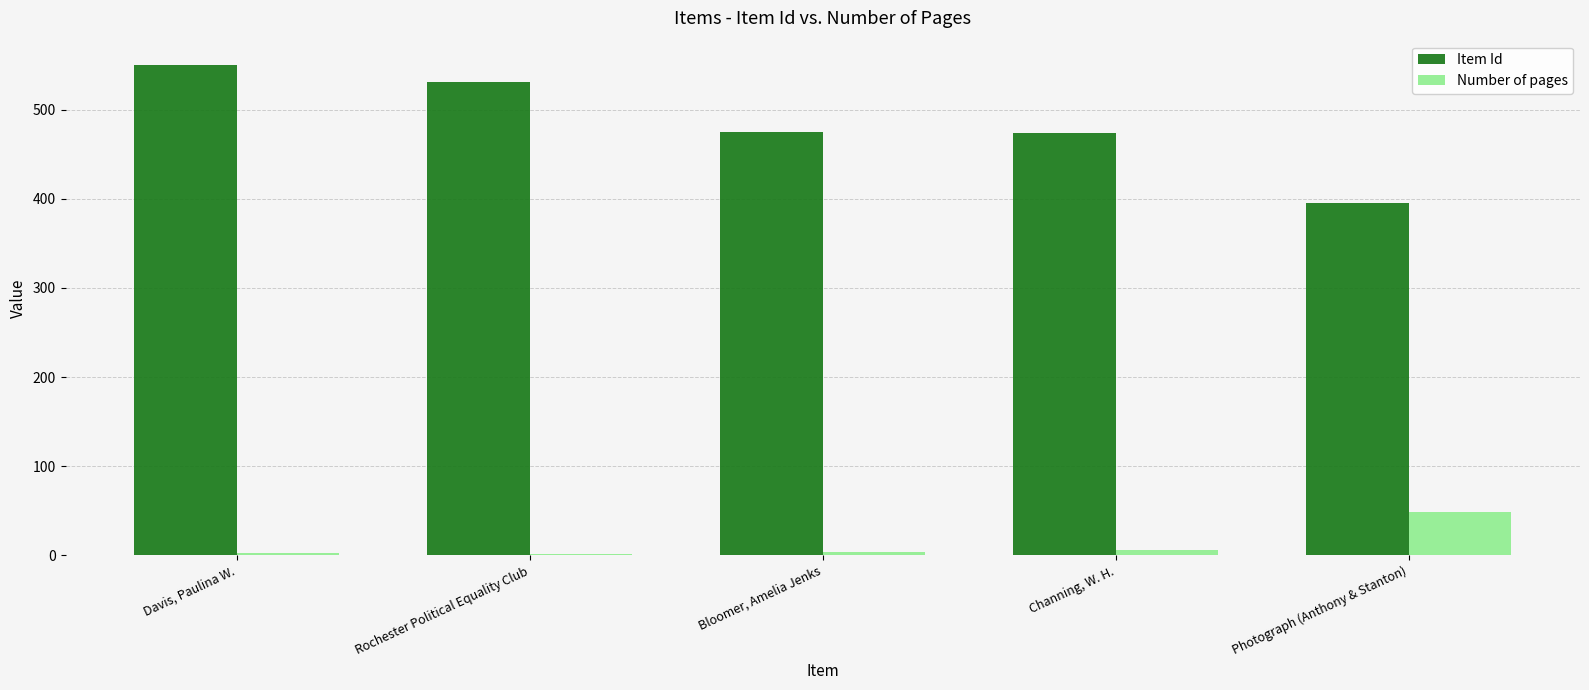

Read the Item Id value at Rochester Political Equality Club, to the nearest 5.

530